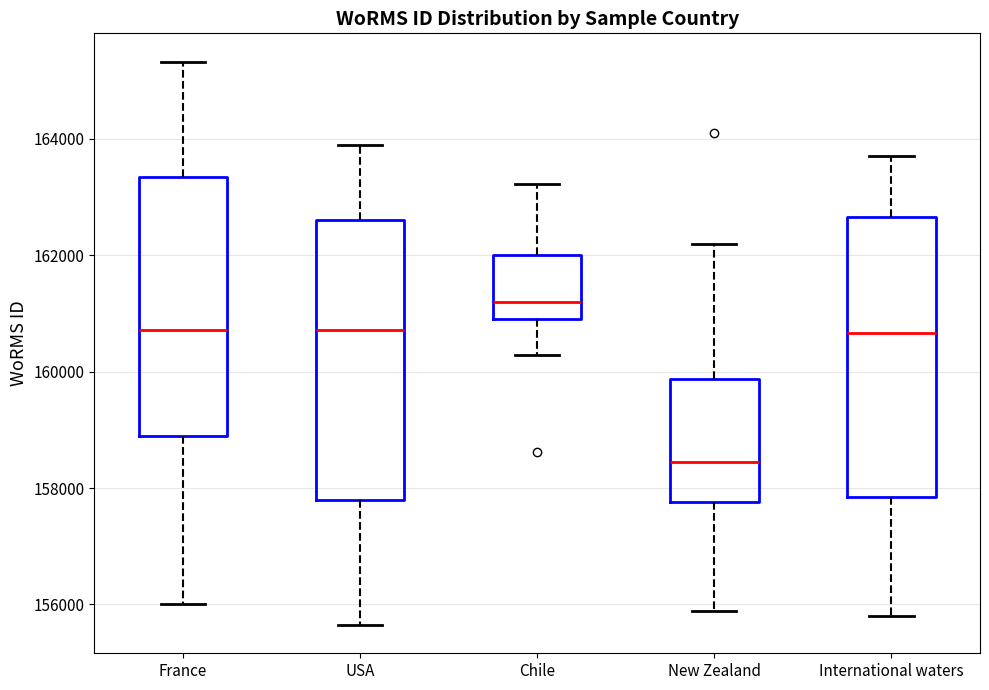

Reading left to right, read every box against the y-axis: the position of its median line, the range the box covers, and the ends of its whiskers. The values are not printed on the chart, so give them approximately, as read against the axis.

France: median 160800, box 159000 to 163400, whiskers 156000 to 165400
USA: median 160800, box 157800 to 162600, whiskers 155600 to 163800
Chile: median 161200, box 161000 to 162000, whiskers 160200 to 163200
New Zealand: median 158400, box 157800 to 159800, whiskers 155800 to 162200
International waters: median 160600, box 157800 to 162600, whiskers 155800 to 163800